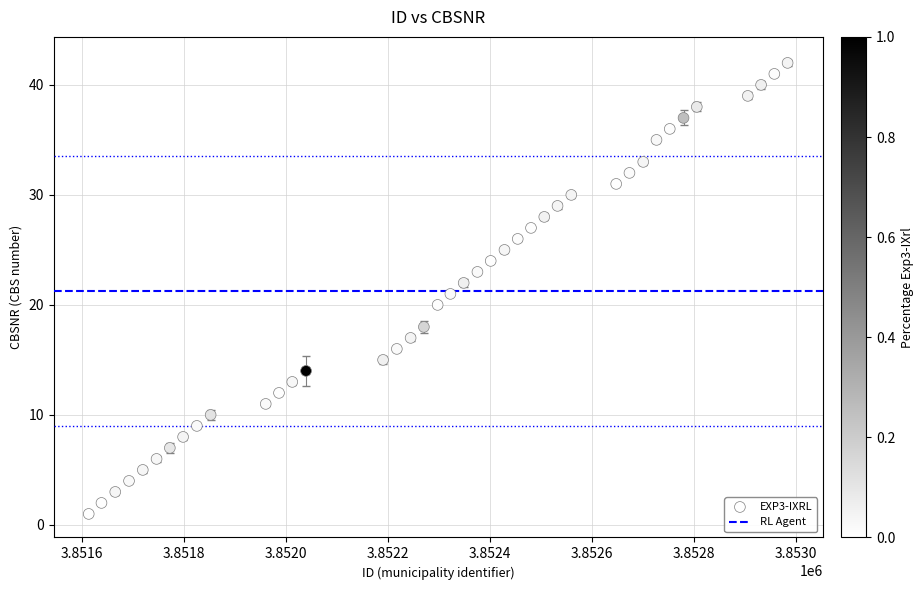

What is the range of X values (max minus min)?

1370